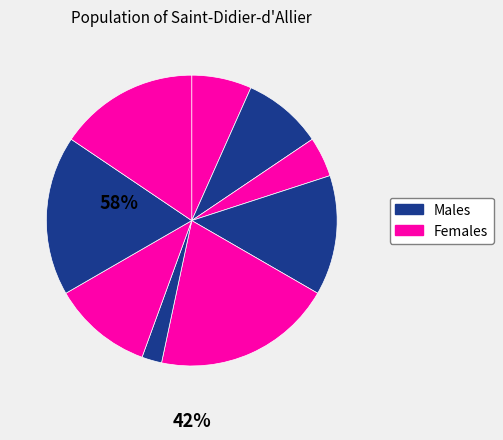

Count the number of slices in the pie.

9